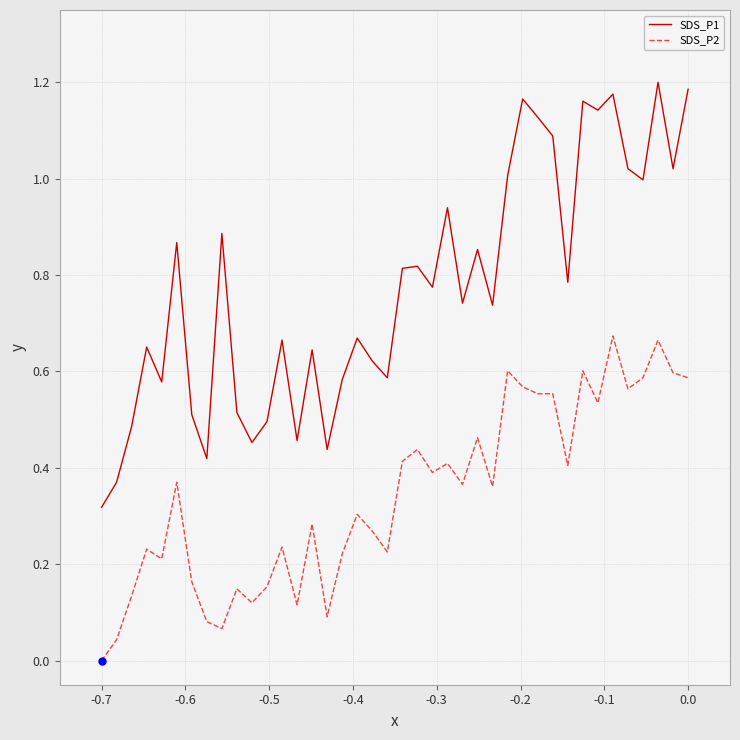

What are all the series names shown in the legend?

SDS_P1, SDS_P2